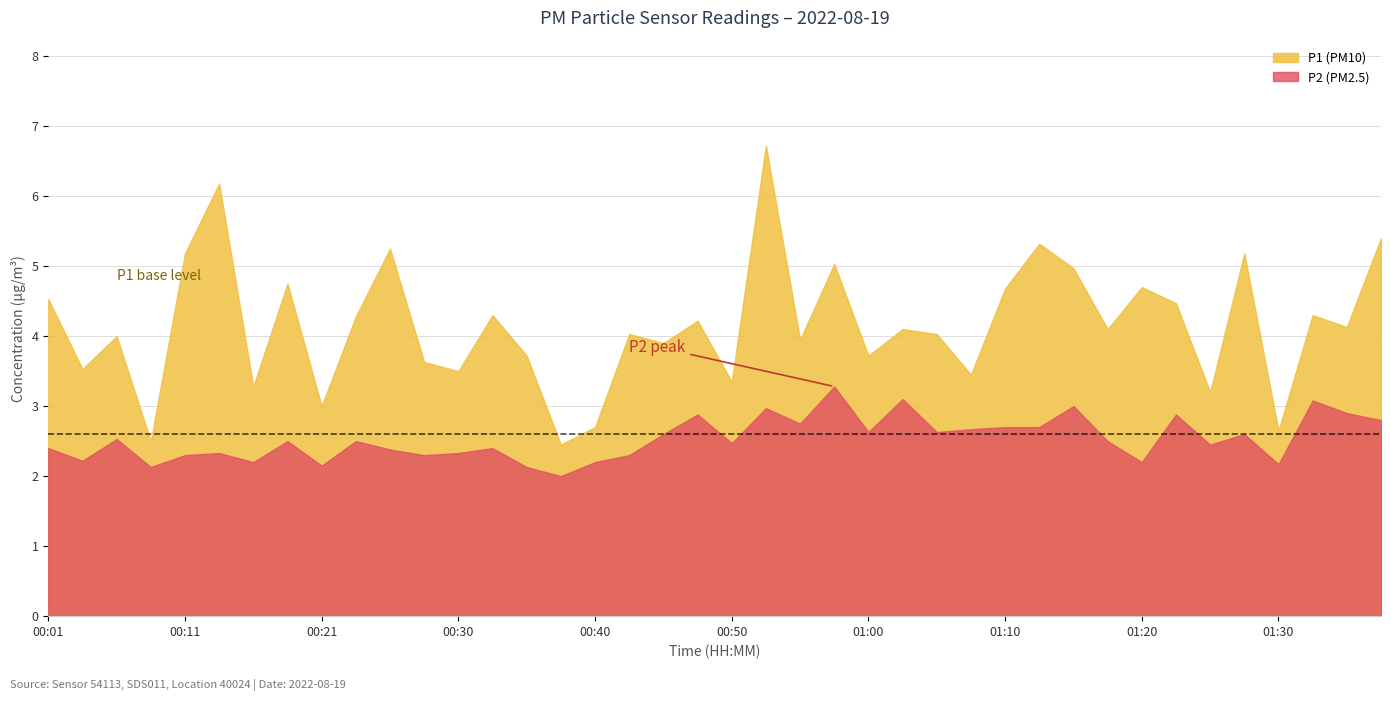

Does the chart have visible grid lines?

Yes